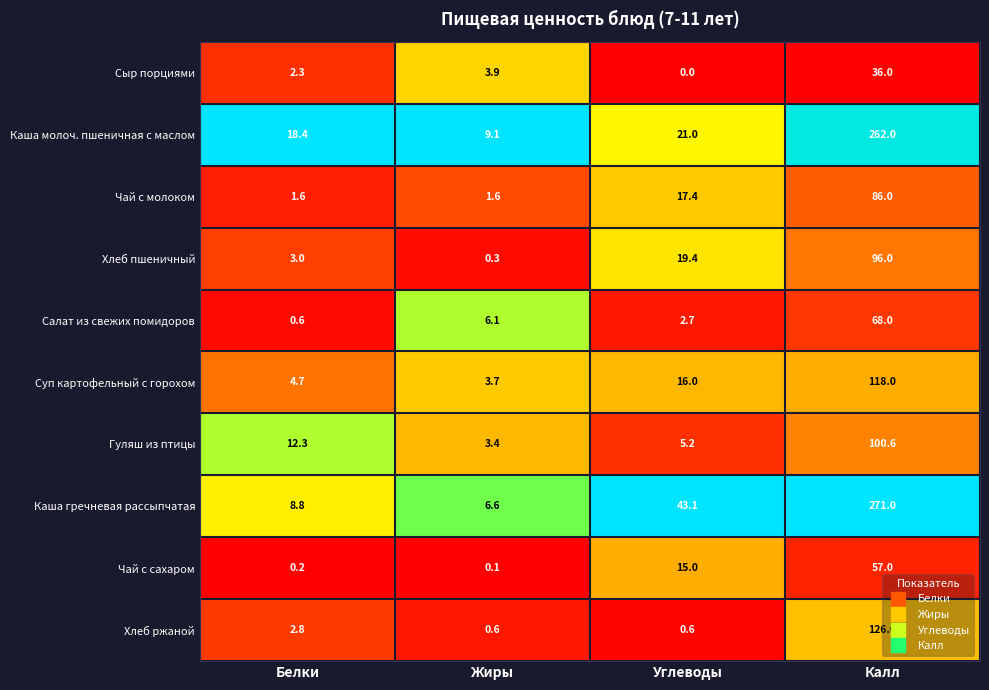

The value of Каша гречневая рассыпчатая at Белки is 8.8. True or false?

True